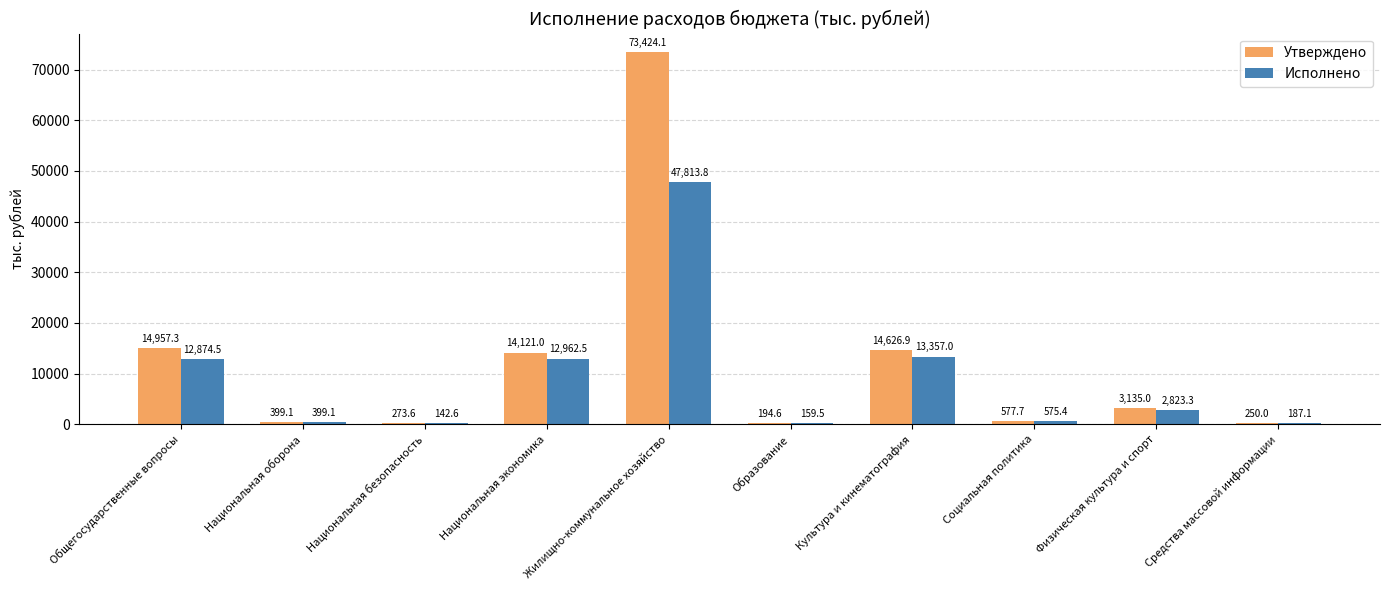

Read the Утверждено value at Национальная оборона.

399.1